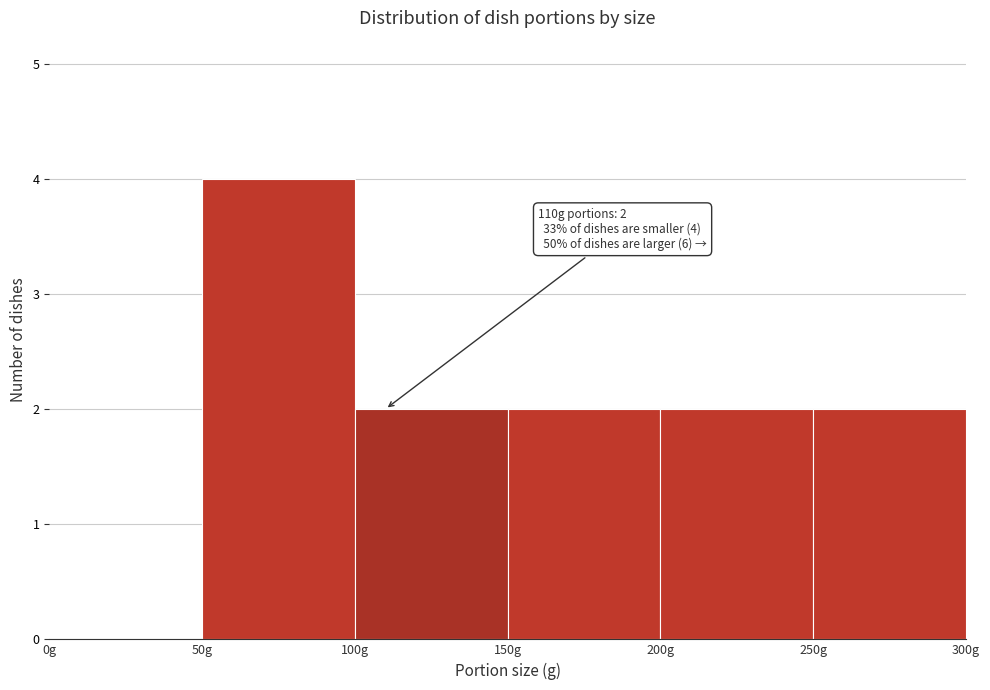

Over which range of the x-axis is the bar tallest?

50 to 100